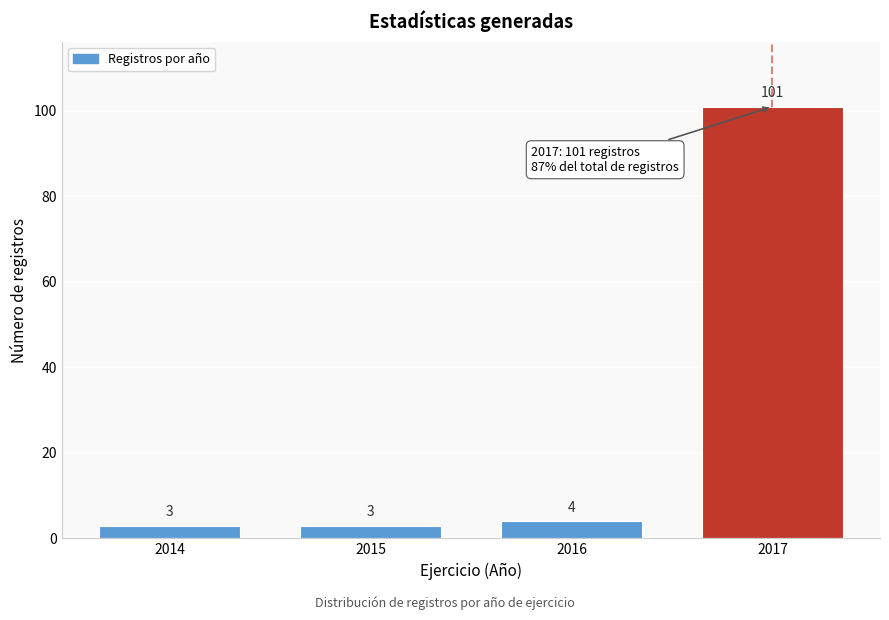

Reading right to left, what are all the values shown in this chart?

101	4	3	3